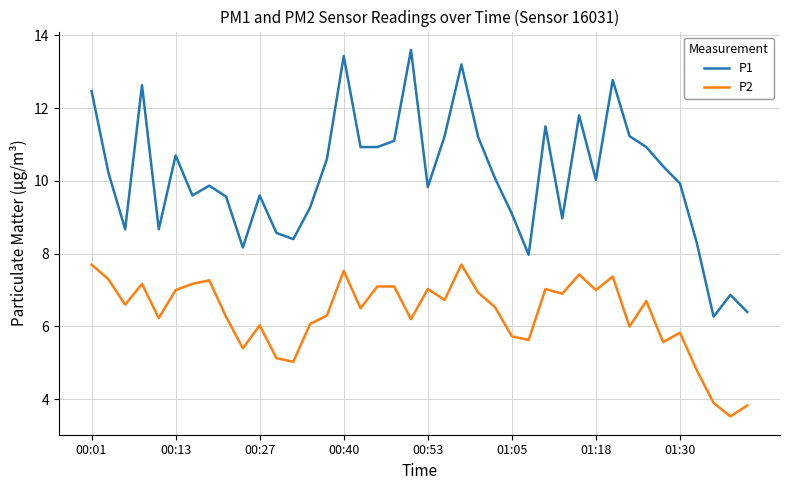

How many series are shown in this chart?

2